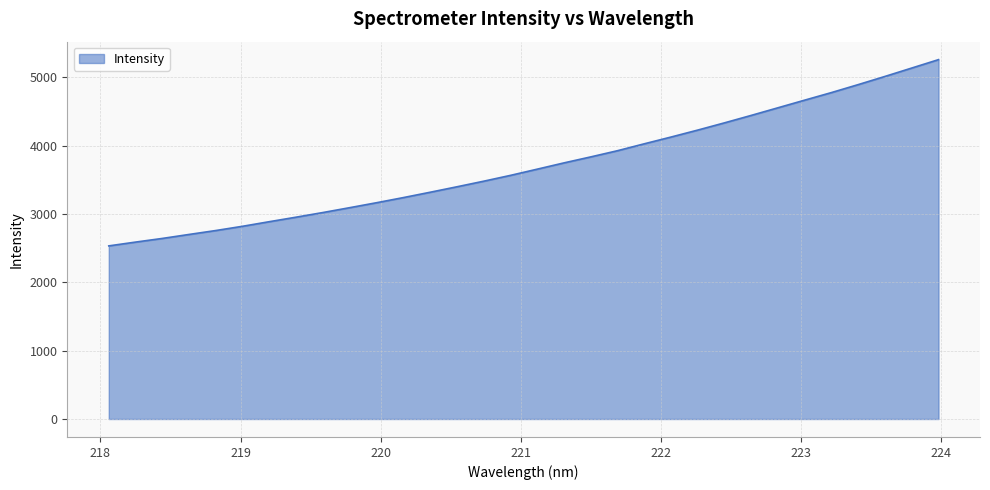

What is the greatest value displayed?

5258.1